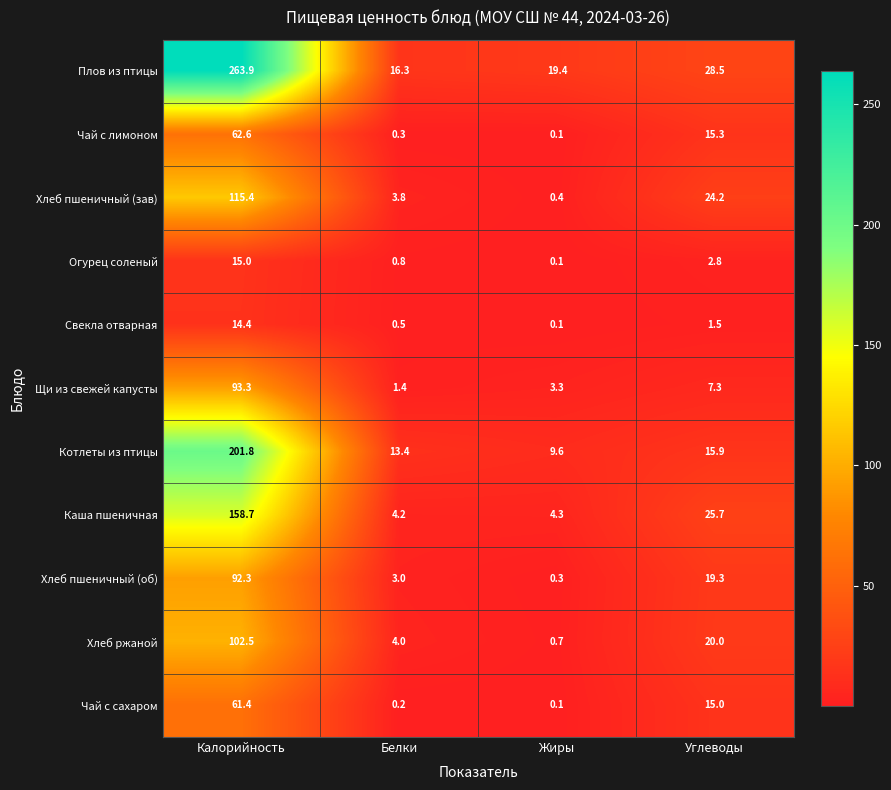

Which series has the largest range (max minus min)?

Плов из птицы